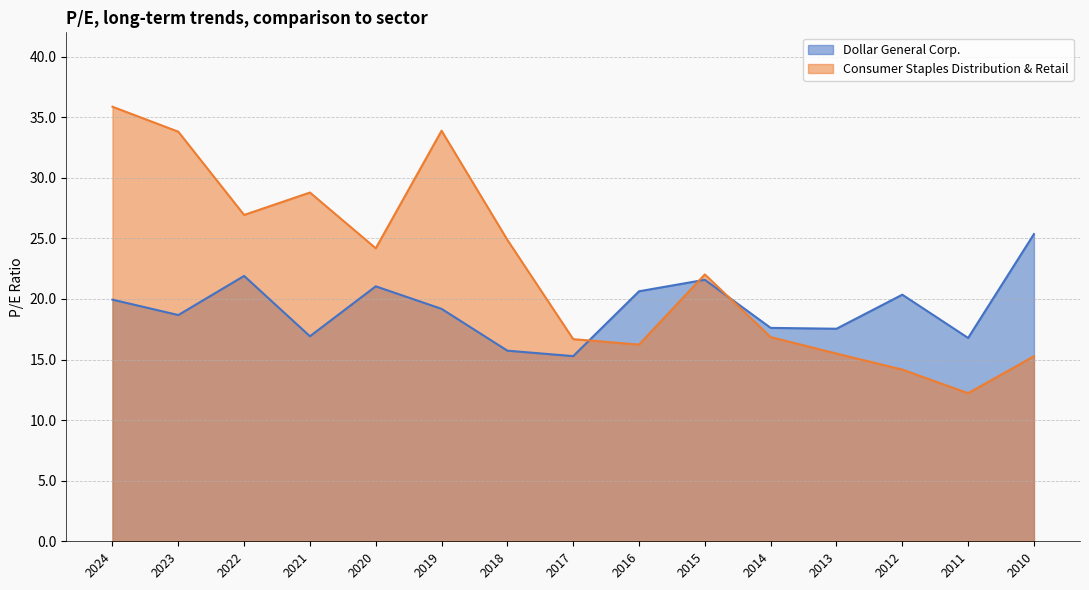

Which series has the largest total across all categories?

Consumer Staples Distribution & Retail